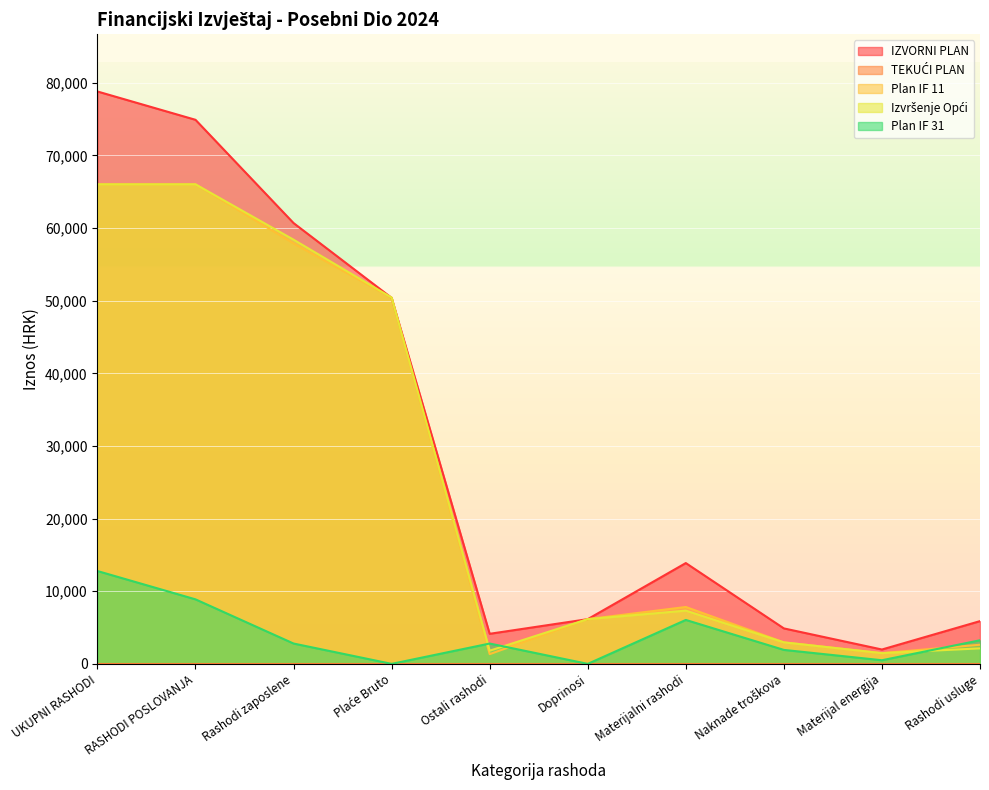

True or false: IZVORNI PLAN and Plan IF 31 intersect in this chart.

False